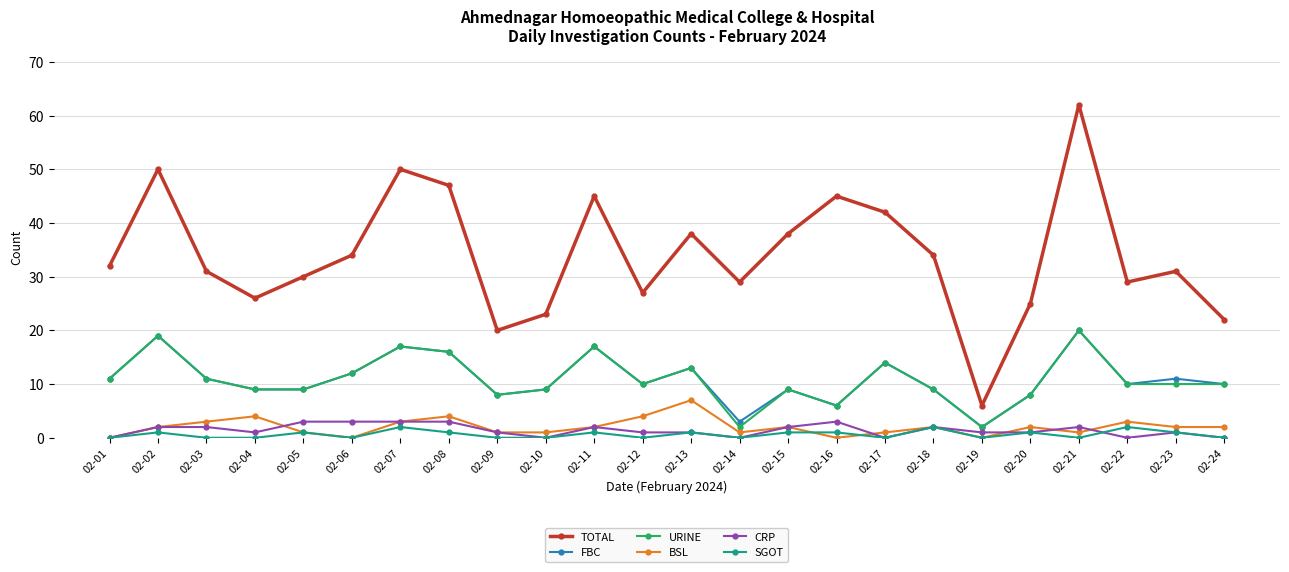

Which series changed the most between 02-04 and 02-17?

TOTAL